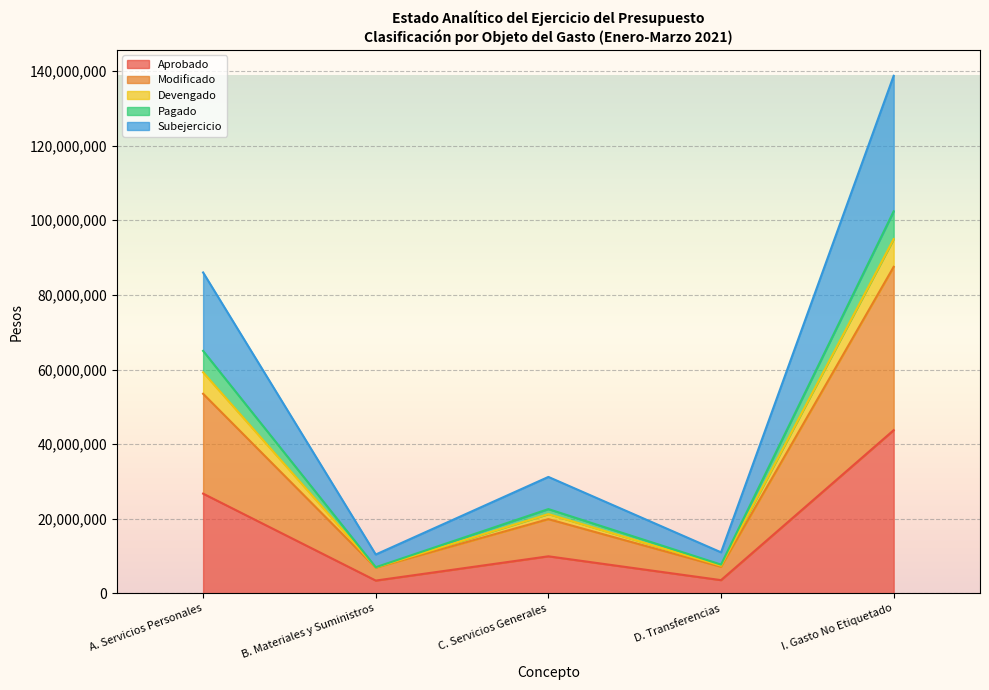

True or false: Pagado and Aprobado cross at least once.

False